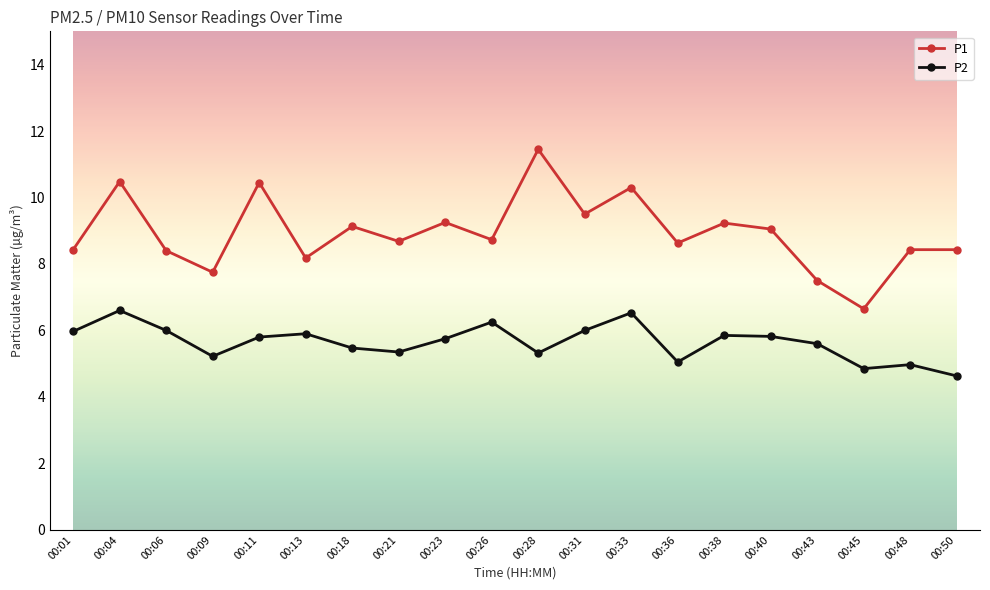

Is it true that P2 equals 4.6 at 00:50?

True